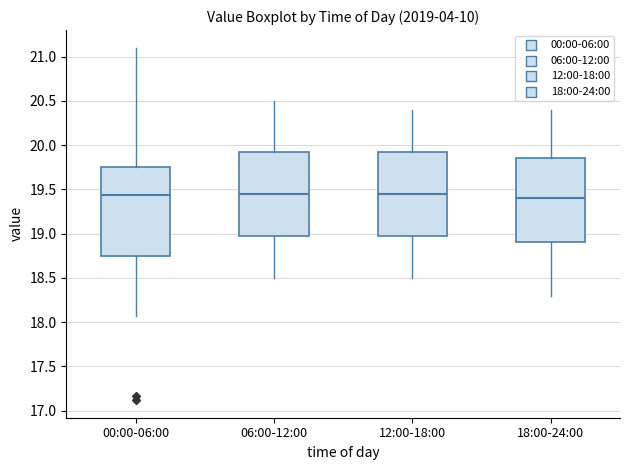

Reading left to right, transcribe this box plot: for each box, give where its median line is, the range the box spans, and where its two whiskers end, as read against the y-axis. The values are not printed on the chart, so give them approximately, as read against the axis.

00:00-06:00: median 19.45, box 18.75 to 19.75, whiskers 18.05 to 21.10
06:00-12:00: median 19.45, box 19.00 to 19.95, whiskers 18.50 to 20.50
12:00-18:00: median 19.45, box 19.00 to 19.95, whiskers 18.50 to 20.40
18:00-24:00: median 19.40, box 18.90 to 19.85, whiskers 18.30 to 20.40